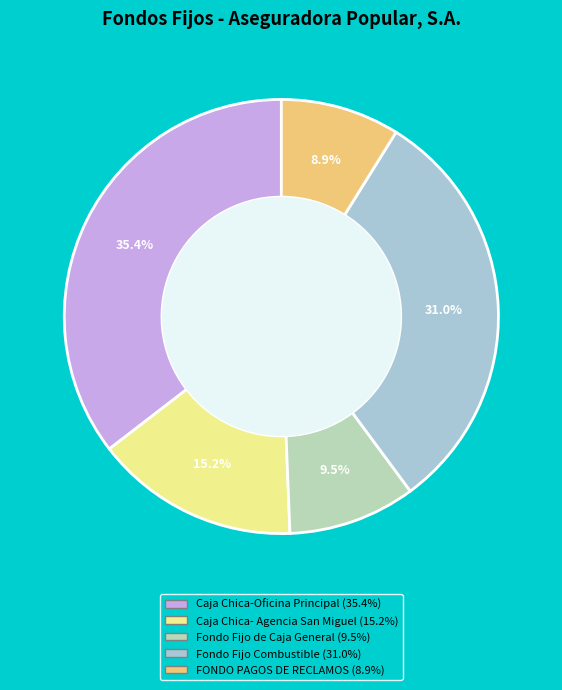

Which has a higher value, Fondo Fijo de Caja General or Fondo Fijo Combustible?

Fondo Fijo Combustible